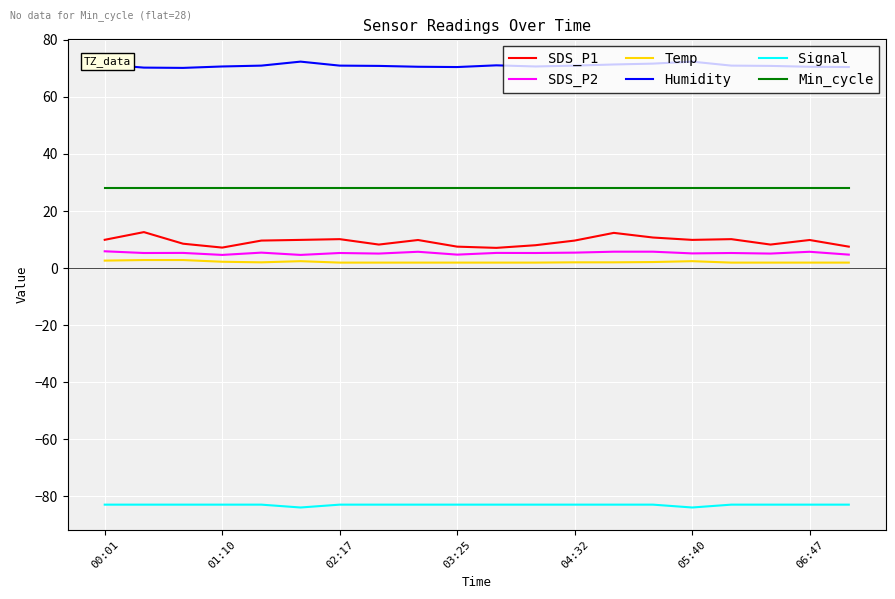

Which series has the largest total across all categories?

Humidity